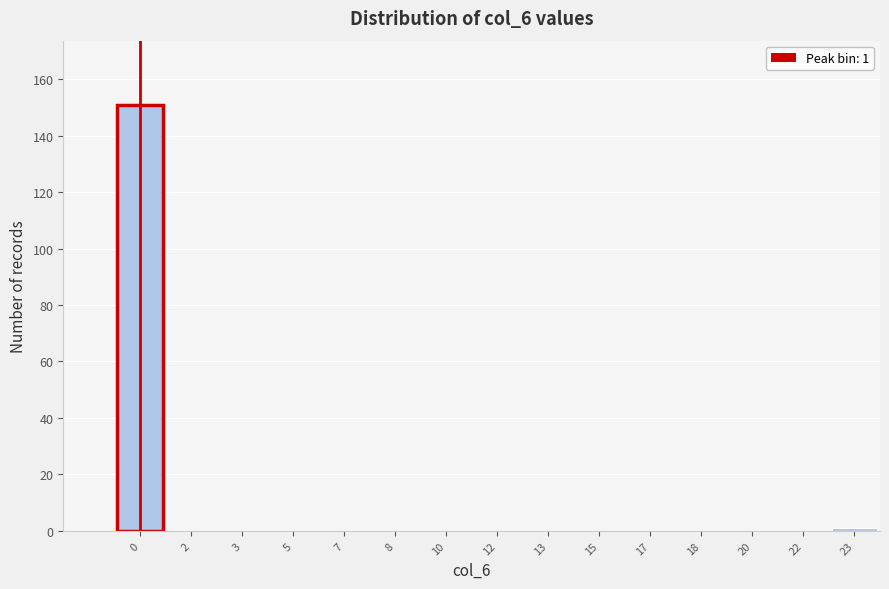

Reading left to right, transcribe all the data shown in this chart.

0=151	2=0	3=0	5=0	7=0	8=0	10=0	12=0	13=0	15=0	17=0	18=0	20=0	22=0	23=1